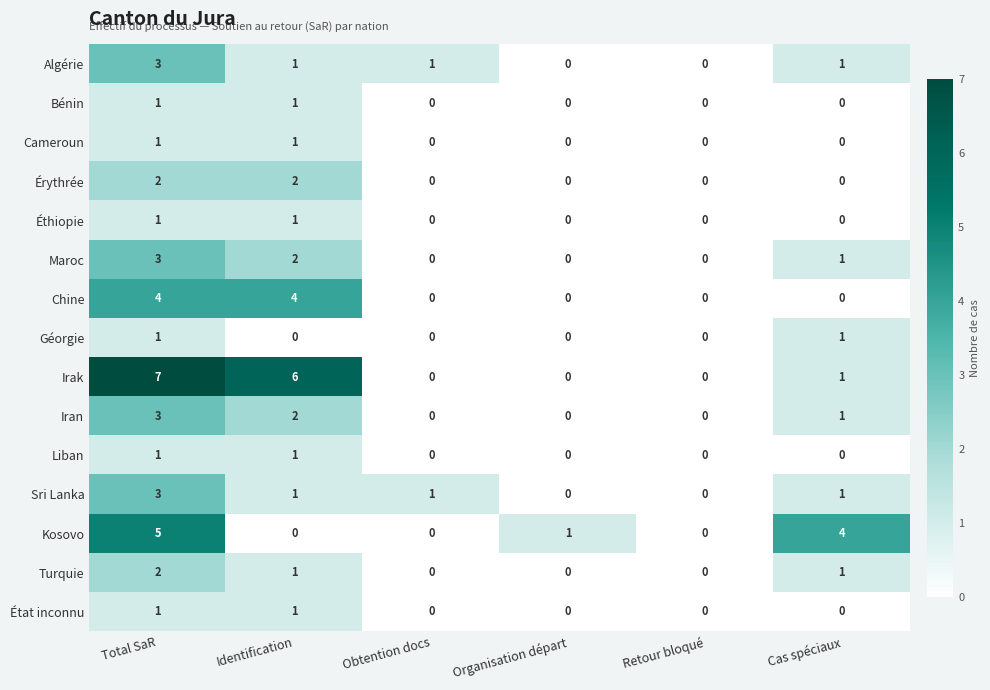

Which category has the highest value in the Sri Lanka series?

Total SaR